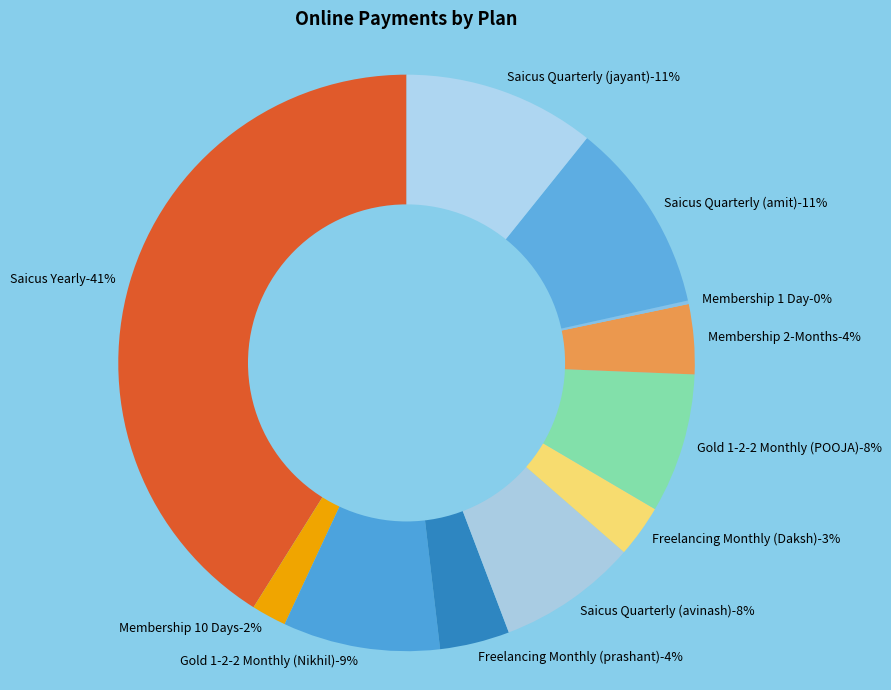

Do Saicus Quarterly (amit) and Membership 1 Day together represent more than half of the pie?

No